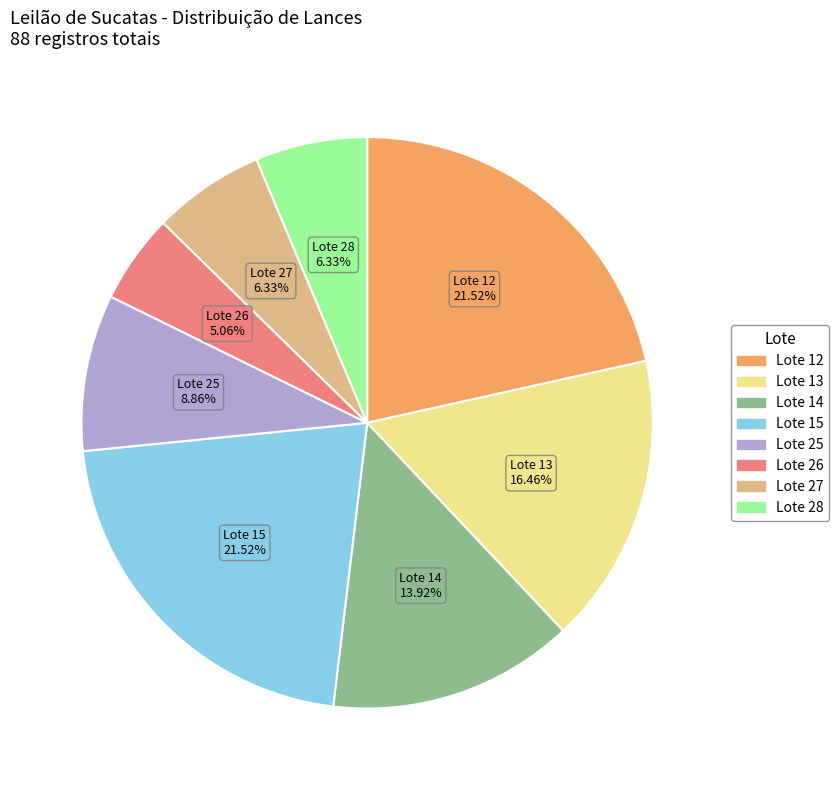

Is there any slice that represents more than half of the pie?

No